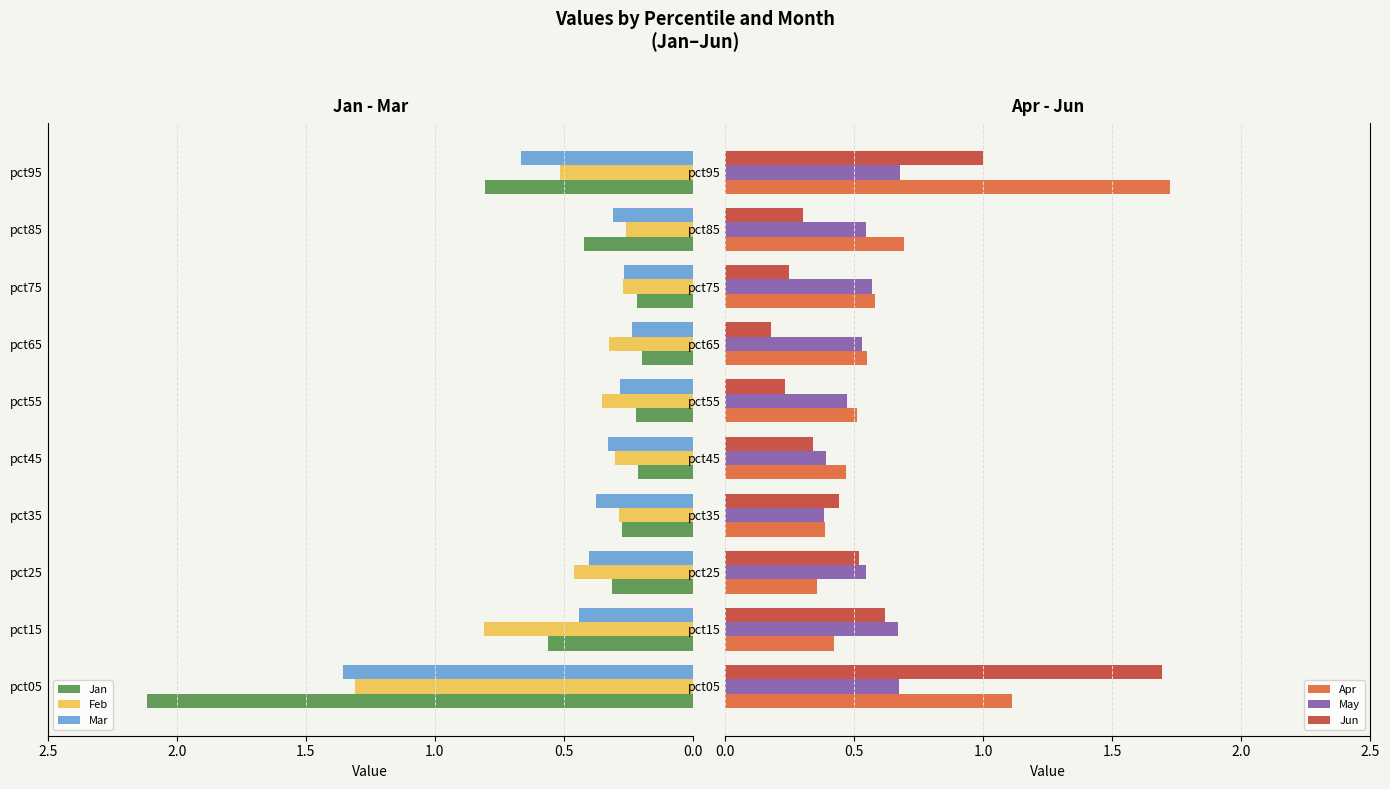

What is the difference between the maximum and minimum values in the Mar series?

1.1